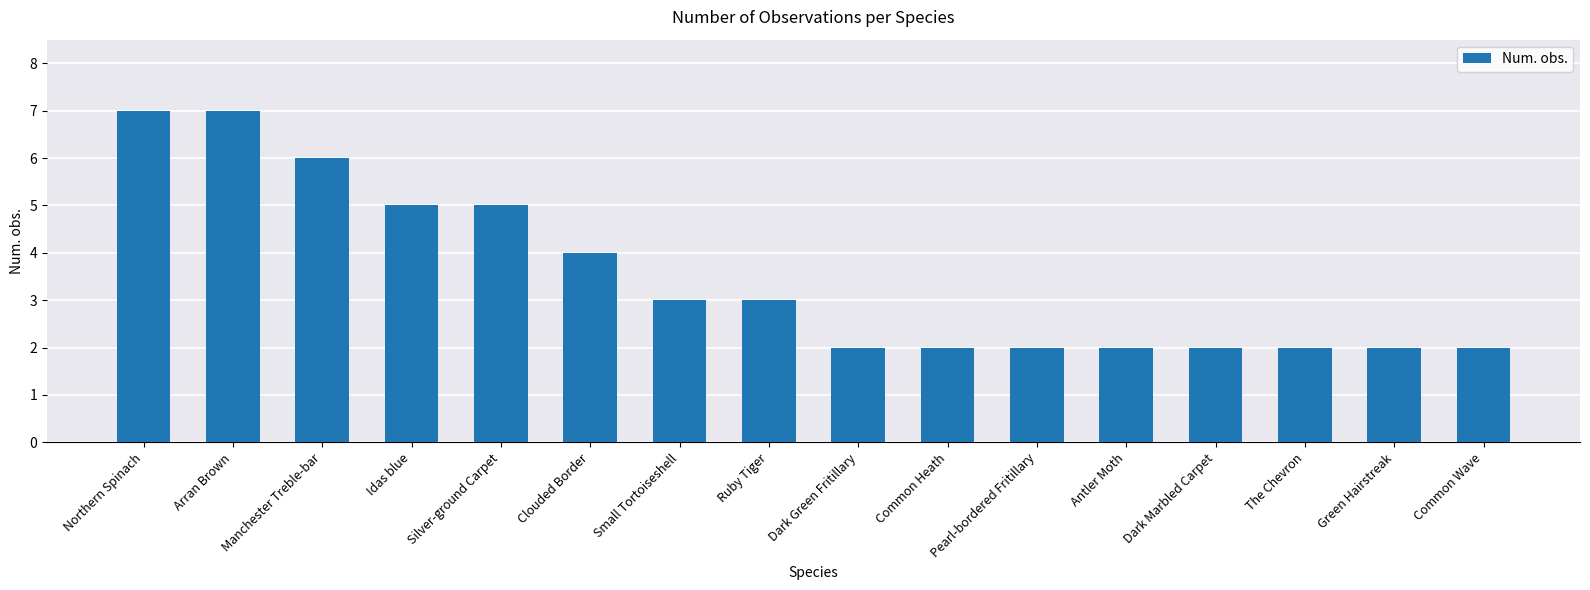

What is the greatest value displayed?

7